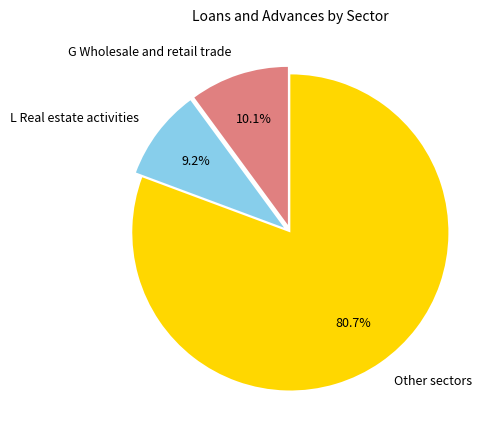

Combined, what portion of the pie is L Real estate activities and G Wholesale and retail trade?

19.3%